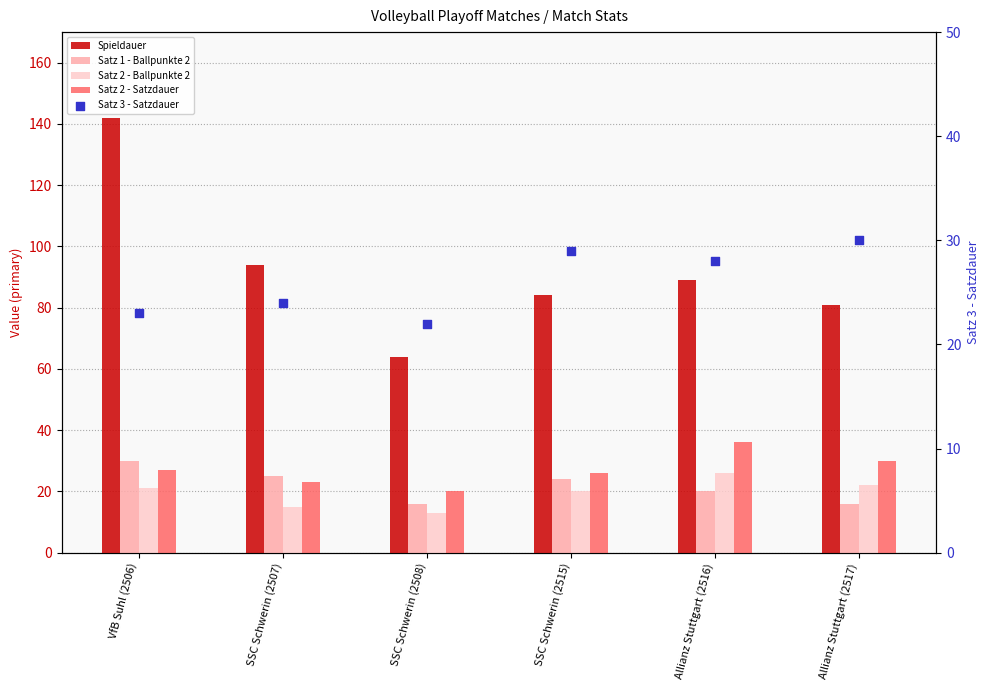

Which series reaches the minimum Y coordinate?

Satz 2 - Ballpunkte 2